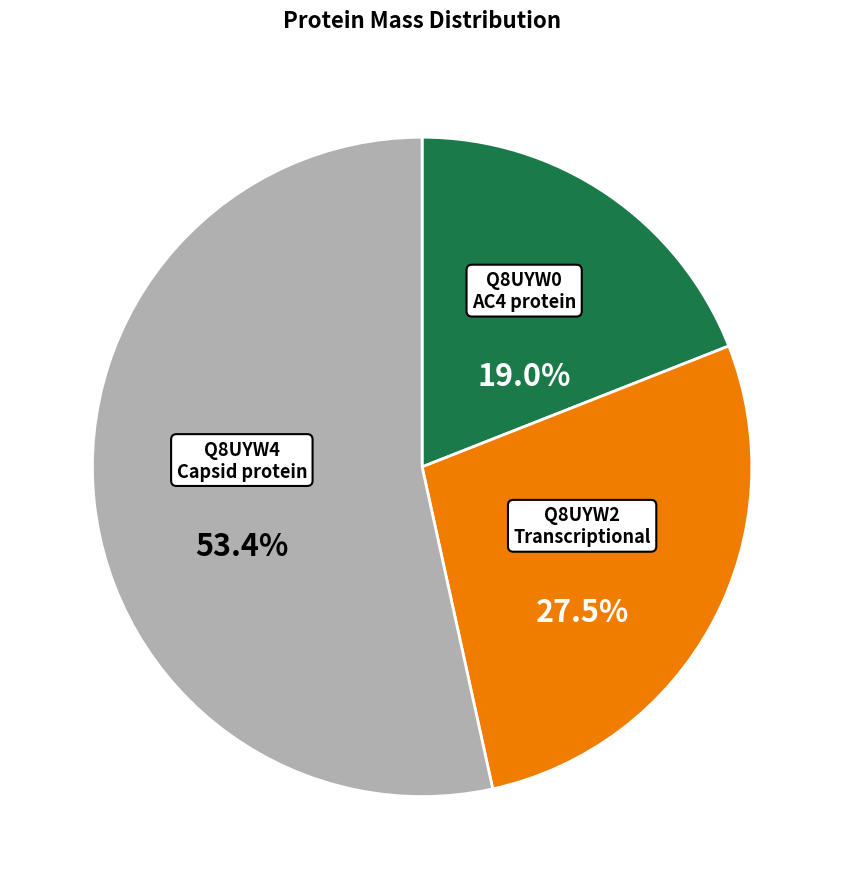

Which category has the smallest portion of the pie?

Q8UYW0 AC4 protein